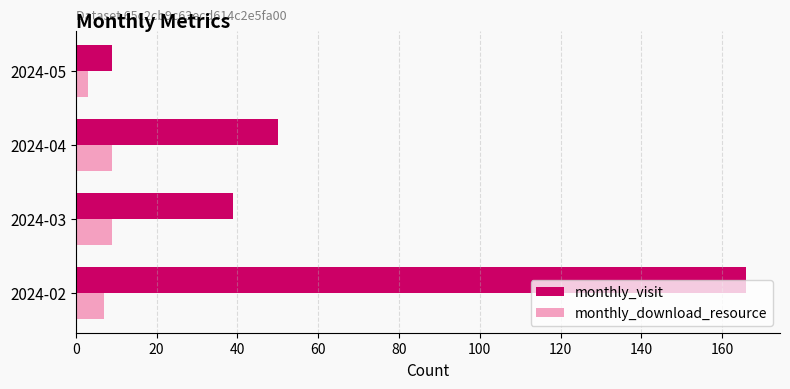

Is it true that monthly_visit equals 9 at 2024-05?

True